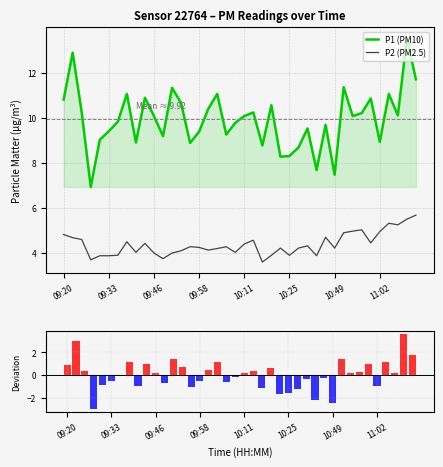

Count the number of categories in the chart.

40